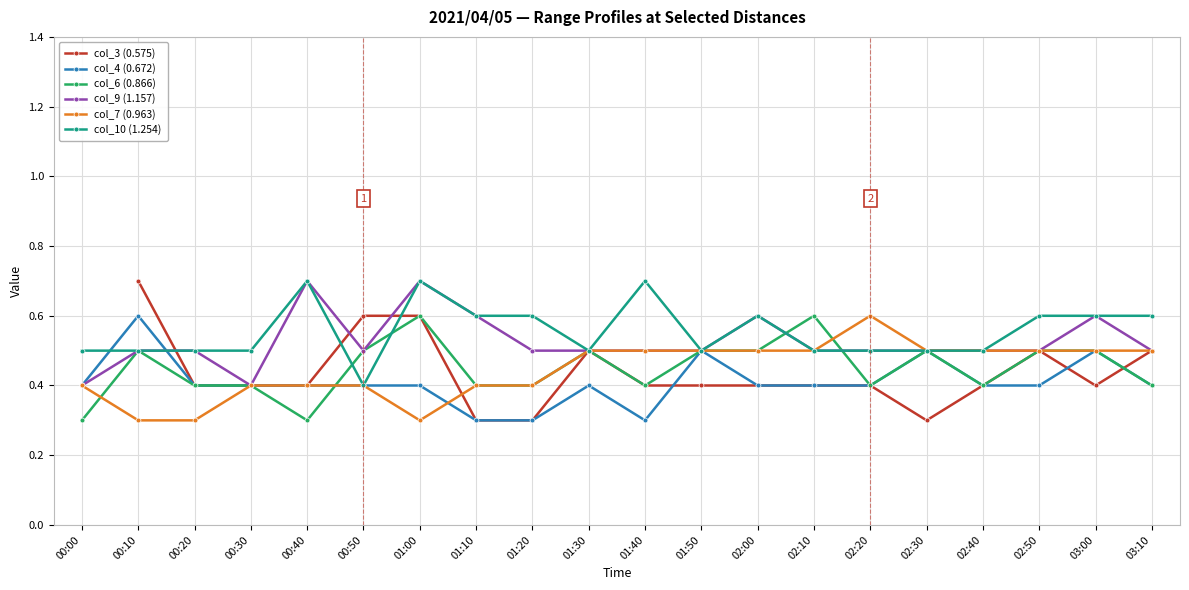

What is the difference between the maximum and minimum values in the col_4 (0.672) series?

0.3